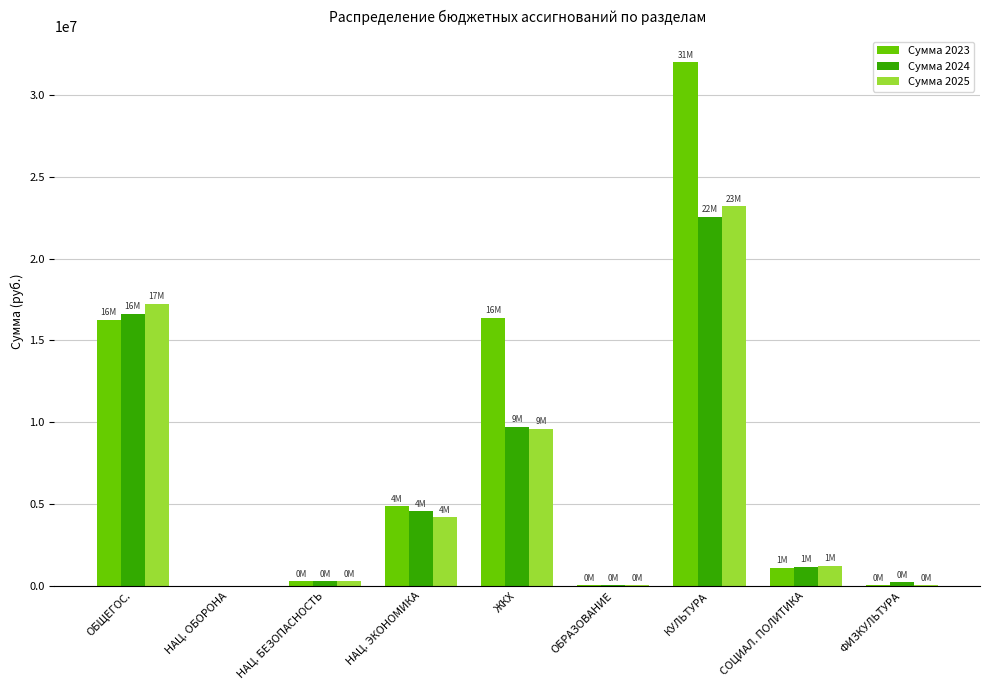

At which category does the chart reach its peak across all series?

КУЛЬТУРА